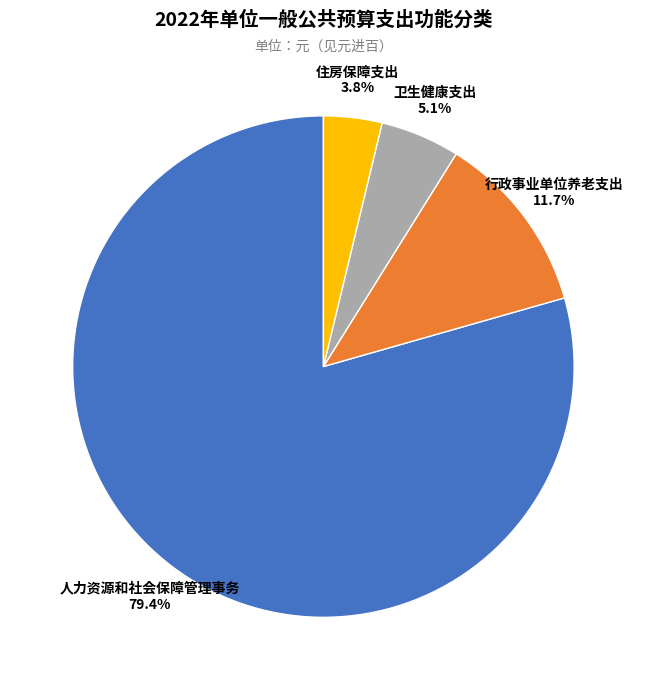

The 住房保障支出 slice represents 11% of the pie. True or false?

False